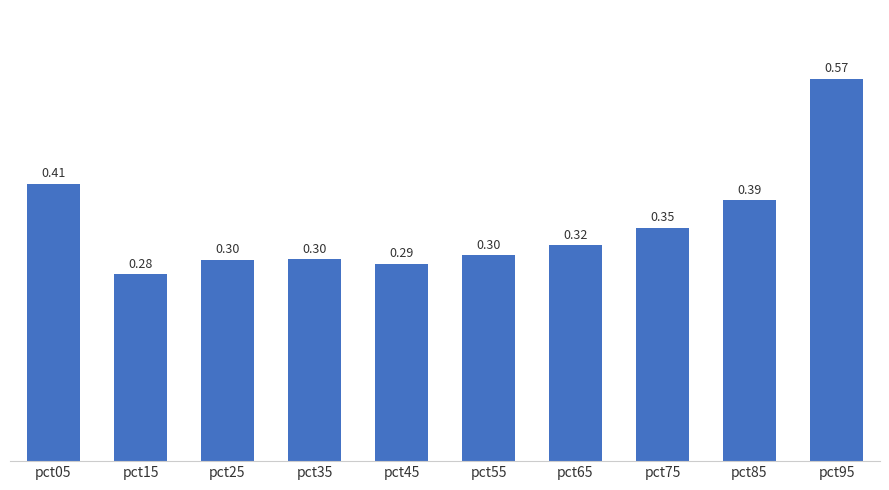

Read the value at pct25.

0.3